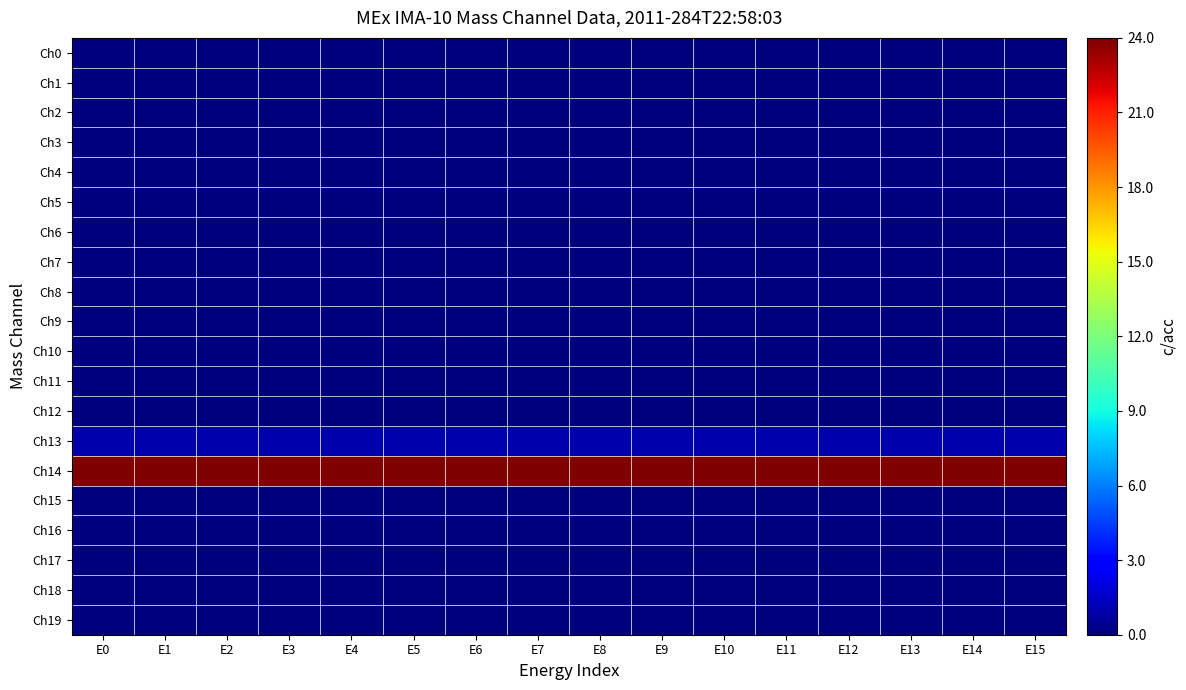

Reading right to left, list all the values displayed in this chart.

Ch0: E15=0	E14=0	E13=0	E12=0	E11=0	E10=0	E9=0	E8=0	E7=0	E6=0	E5=0	E4=0	E3=0	E2=0	E1=0	E0=0
Ch1: E15=0	E14=0	E13=0	E12=0	E11=0	E10=0	E9=0	E8=0	E7=0	E6=0	E5=0	E4=0	E3=0	E2=0	E1=0	E0=0
Ch2: E15=0	E14=0	E13=0	E12=0	E11=0	E10=0	E9=0	E8=0	E7=0	E6=0	E5=0	E4=0	E3=0	E2=0	E1=0	E0=0
Ch3: E15=0	E14=0	E13=0	E12=0	E11=0	E10=0	E9=0	E8=0	E7=0	E6=0	E5=0	E4=0	E3=0	E2=0	E1=0	E0=0
Ch4: E15=0	E14=0	E13=0	E12=0	E11=0	E10=0	E9=0	E8=0	E7=0	E6=0	E5=0	E4=0	E3=0	E2=0	E1=0	E0=0
Ch5: E15=0	E14=0	E13=0	E12=0	E11=0	E10=0	E9=0	E8=0	E7=0	E6=0	E5=0	E4=0	E3=0	E2=0	E1=0	E0=0
Ch6: E15=0	E14=0	E13=0	E12=0	E11=0	E10=0	E9=0	E8=0	E7=0	E6=0	E5=0	E4=0	E3=0	E2=0	E1=0	E0=0
Ch7: E15=0	E14=0	E13=0	E12=0	E11=0	E10=0	E9=0	E8=0	E7=0	E6=0	E5=0	E4=0	E3=0	E2=0	E1=0	E0=0
Ch8: E15=0	E14=0	E13=0	E12=0	E11=0	E10=0	E9=0	E8=0	E7=0	E6=0	E5=0	E4=0	E3=0	E2=0	E1=0	E0=0
Ch9: E15=0	E14=0	E13=0	E12=0	E11=0	E10=0	E9=0	E8=0	E7=0	E6=0	E5=0	E4=0	E3=0	E2=0	E1=0	E0=0
Ch10: E15=0	E14=0	E13=0	E12=0	E11=0	E10=0	E9=0	E8=0	E7=0	E6=0	E5=0	E4=0	E3=0	E2=0	E1=0	E0=0
Ch11: E15=0	E14=0	E13=0	E12=0	E11=0	E10=0	E9=0	E8=0	E7=0	E6=0	E5=0	E4=0	E3=0	E2=0	E1=0	E0=0
Ch12: E15=0	E14=0	E13=0	E12=0	E11=0	E10=0	E9=0	E8=0	E7=0	E6=0	E5=0	E4=0	E3=0	E2=0	E1=0	E0=0
Ch13: E15=1	E14=1	E13=1	E12=1	E11=1	E10=1	E9=1	E8=1	E7=1	E6=1	E5=1	E4=1	E3=1	E2=1	E1=1	E0=1
Ch14: E15=24	E14=24	E13=24	E12=24	E11=24	E10=24	E9=24	E8=24	E7=24	E6=24	E5=24	E4=24	E3=24	E2=24	E1=24	E0=24
Ch15: E15=0	E14=0	E13=0	E12=0	E11=0	E10=0	E9=0	E8=0	E7=0	E6=0	E5=0	E4=0	E3=0	E2=0	E1=0	E0=0
Ch16: E15=0	E14=0	E13=0	E12=0	E11=0	E10=0	E9=0	E8=0	E7=0	E6=0	E5=0	E4=0	E3=0	E2=0	E1=0	E0=0
Ch17: E15=0	E14=0	E13=0	E12=0	E11=0	E10=0	E9=0	E8=0	E7=0	E6=0	E5=0	E4=0	E3=0	E2=0	E1=0	E0=0
Ch18: E15=0	E14=0	E13=0	E12=0	E11=0	E10=0	E9=0	E8=0	E7=0	E6=0	E5=0	E4=0	E3=0	E2=0	E1=0	E0=0
Ch19: E15=0	E14=0	E13=0	E12=0	E11=0	E10=0	E9=0	E8=0	E7=0	E6=0	E5=0	E4=0	E3=0	E2=0	E1=0	E0=0